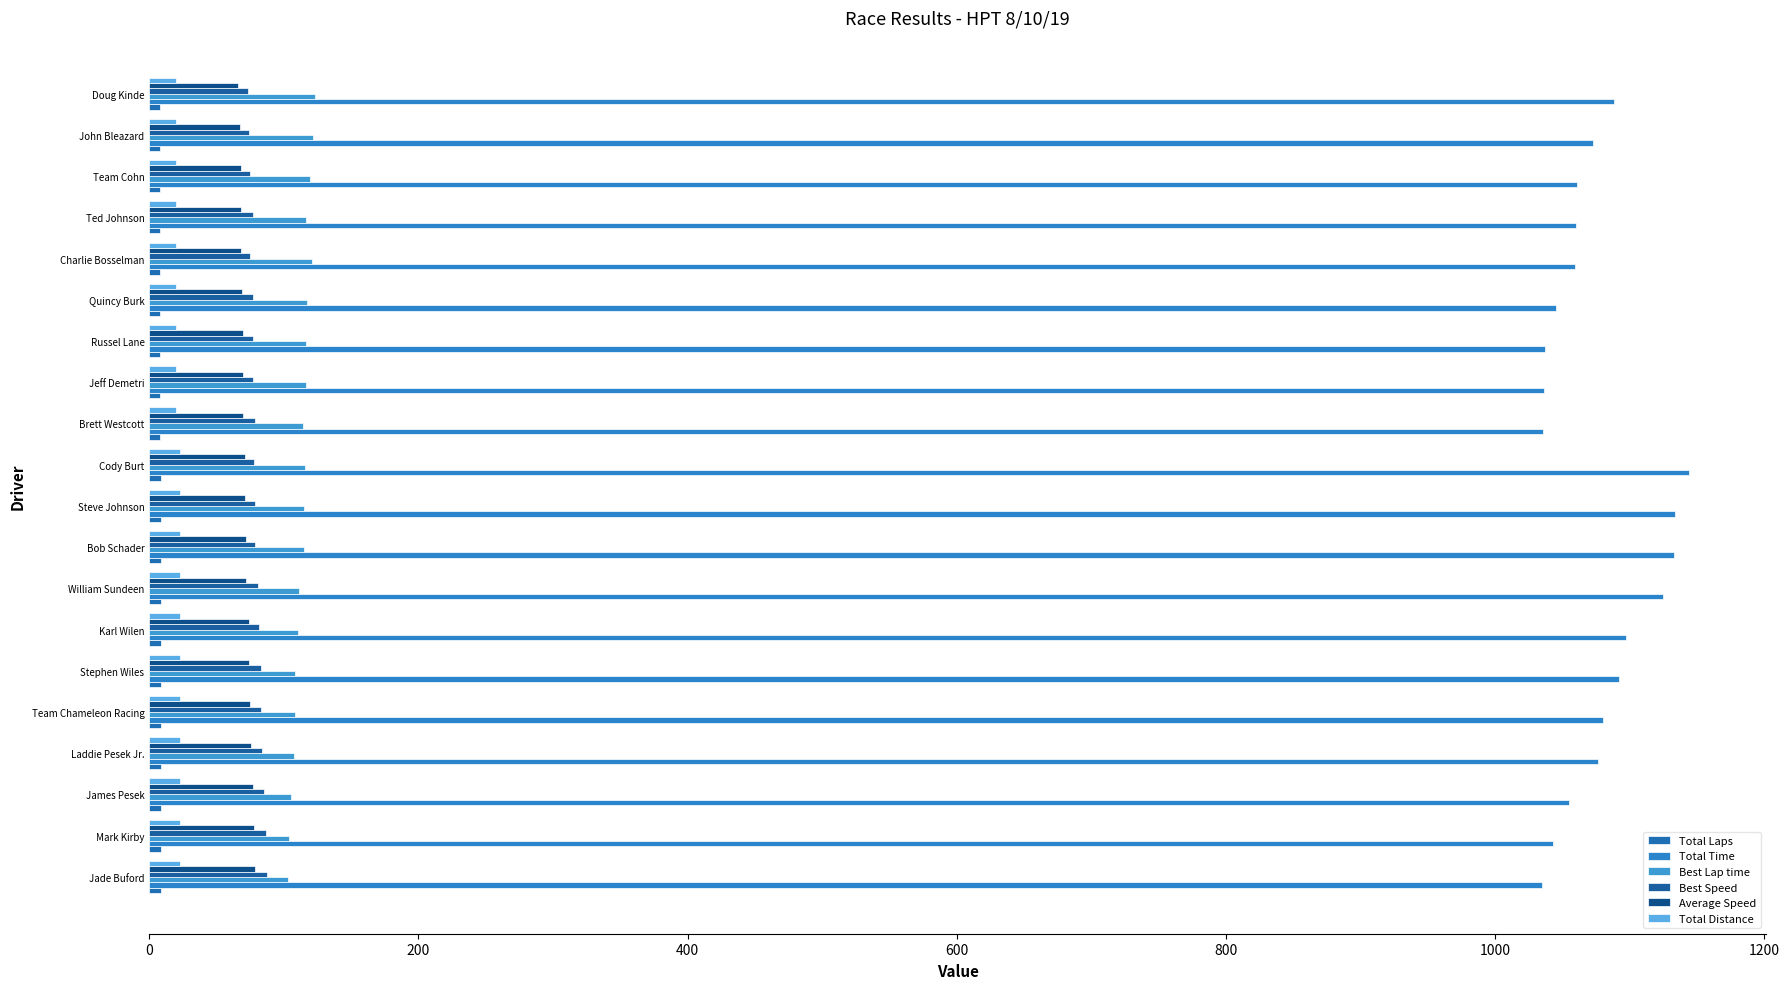

How many data points in Best Speed are above 78?

11